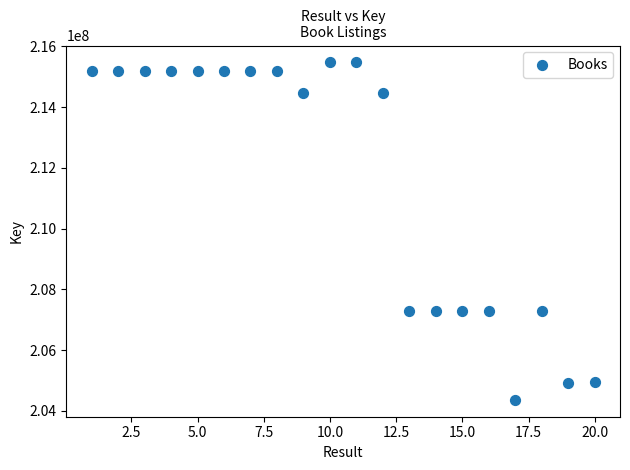

What is the range of Y values (max minus min)?

11114819